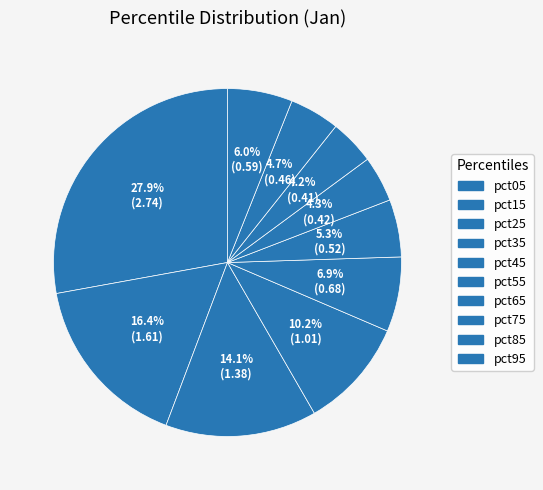

How many slices are in this pie chart?

10